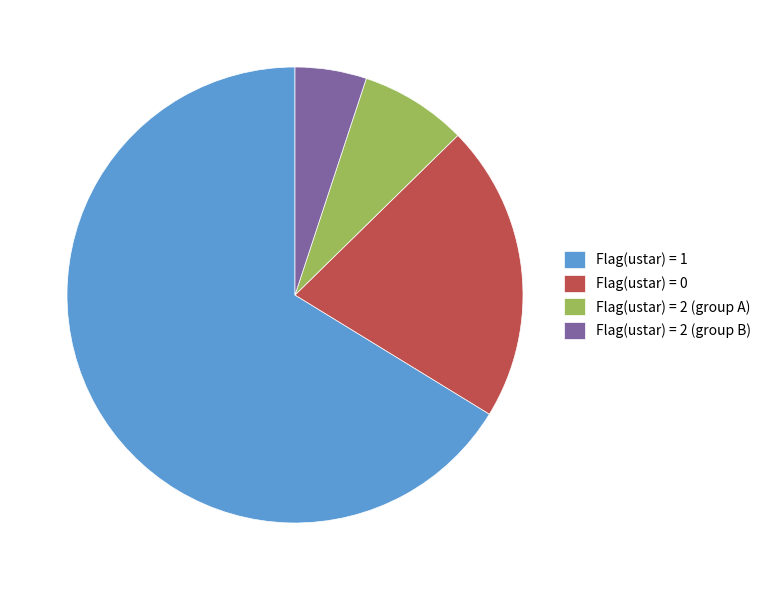

What is the majority slice?

Flag(ustar) = 1